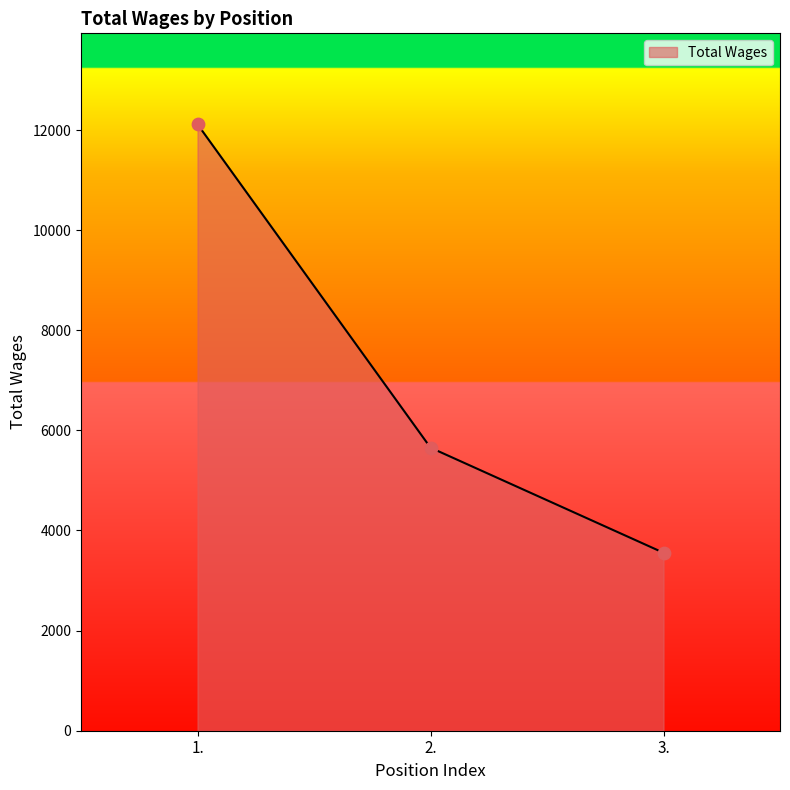

Between 2. and 1., which is larger?

1.